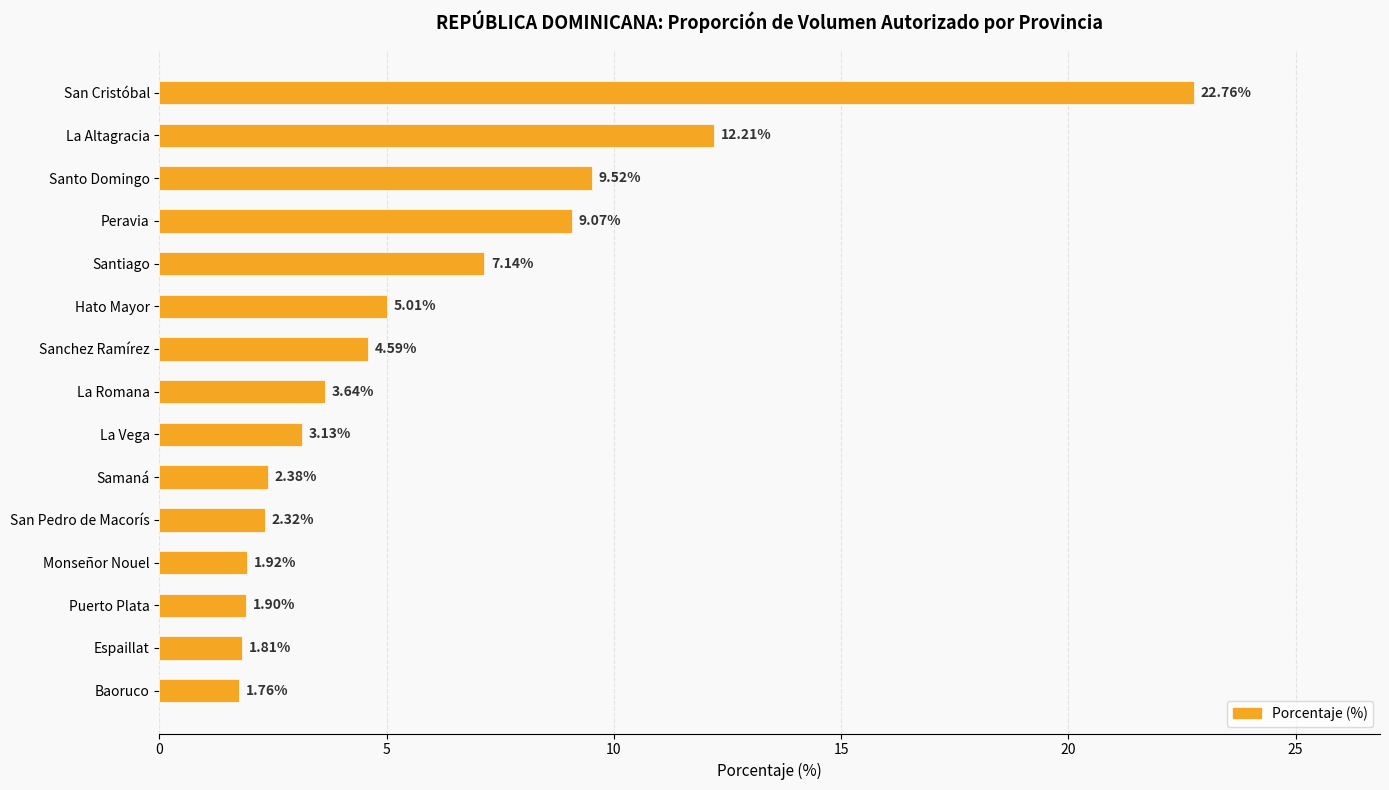

What is the average value?

5.9